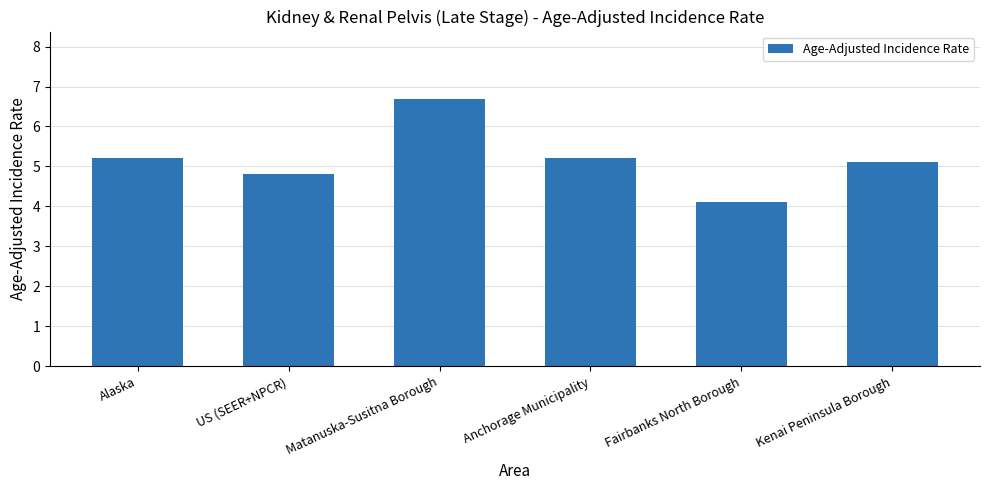

The value at Kenai Peninsula Borough is 5.1. True or false?

True